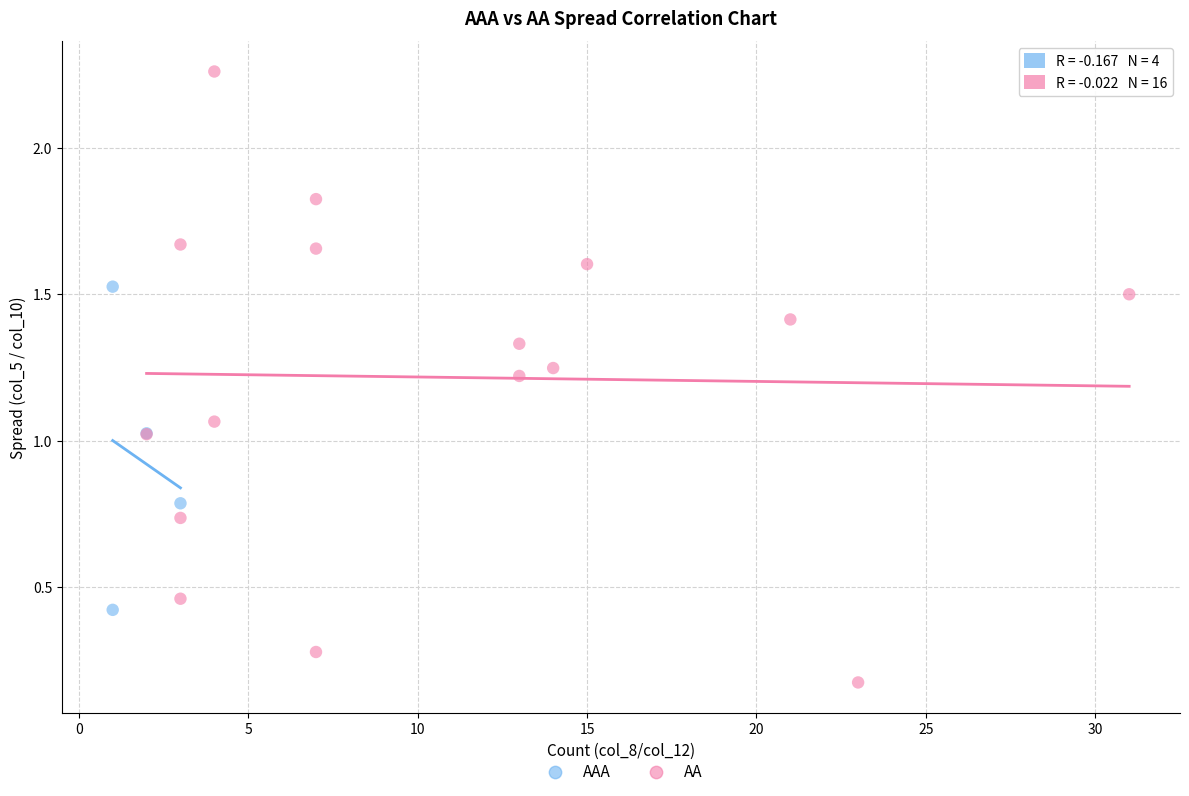

Which series has the widest spread of Y values?

AA